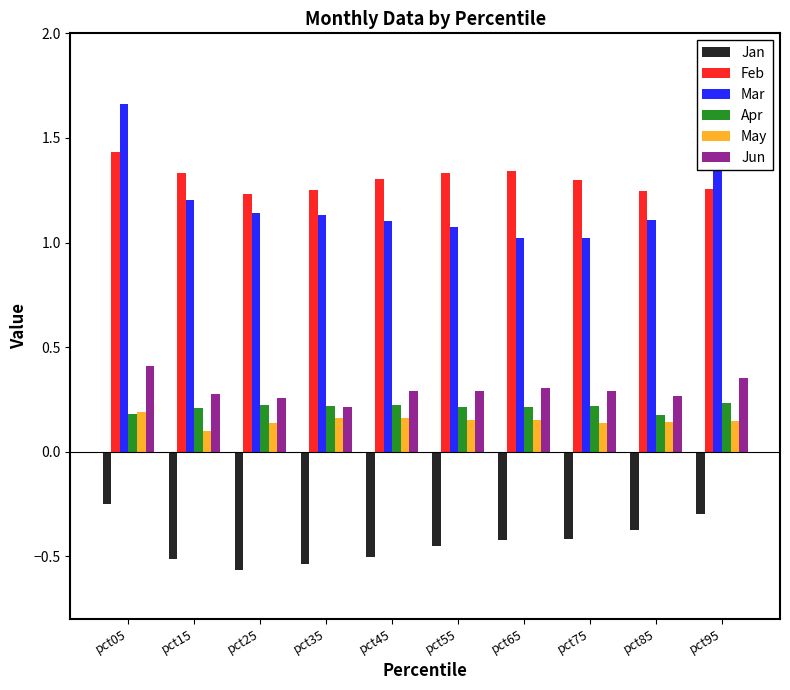

Which series has the widest spread of values?

Mar